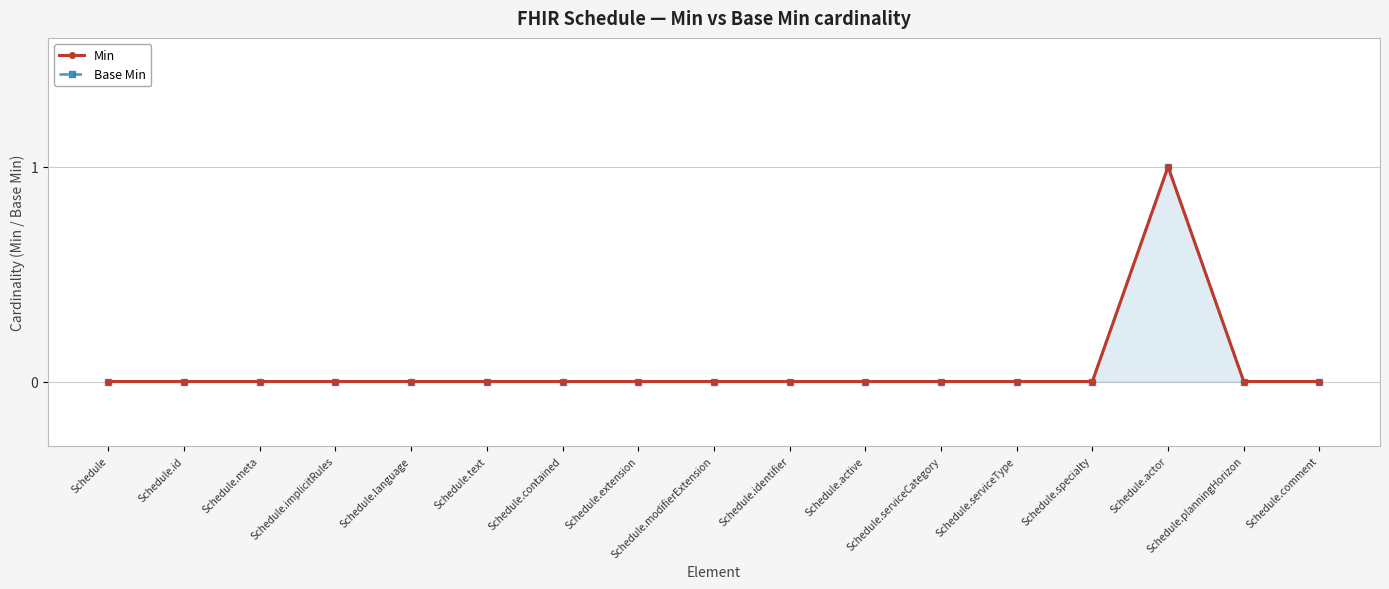

What are all the series names shown in the legend?

Min, Base Min